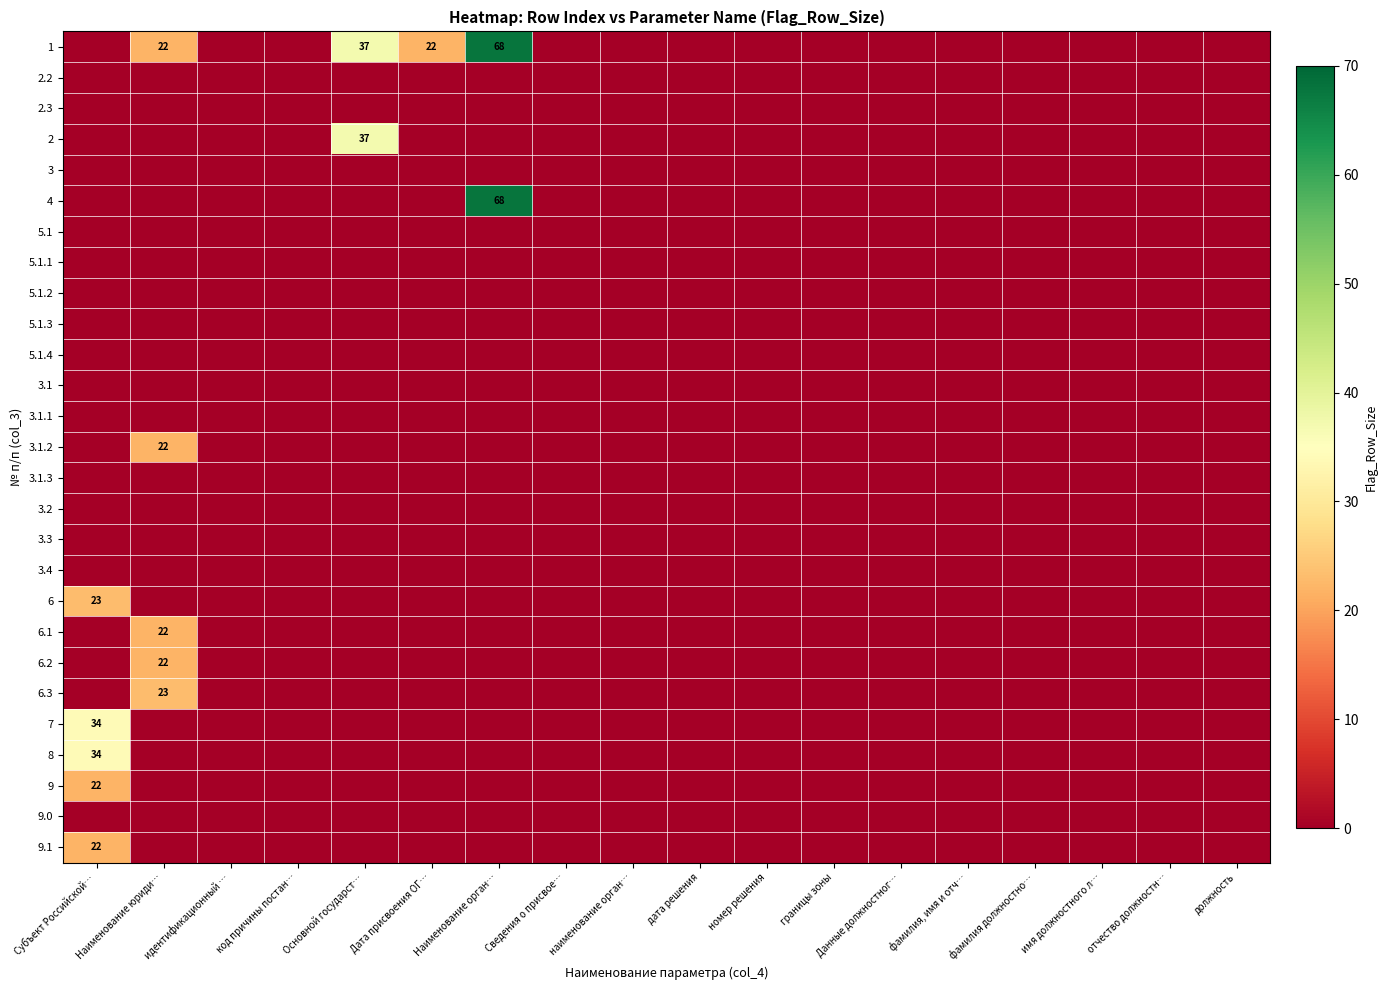

At how many categories does at least one series exceed 27?

3